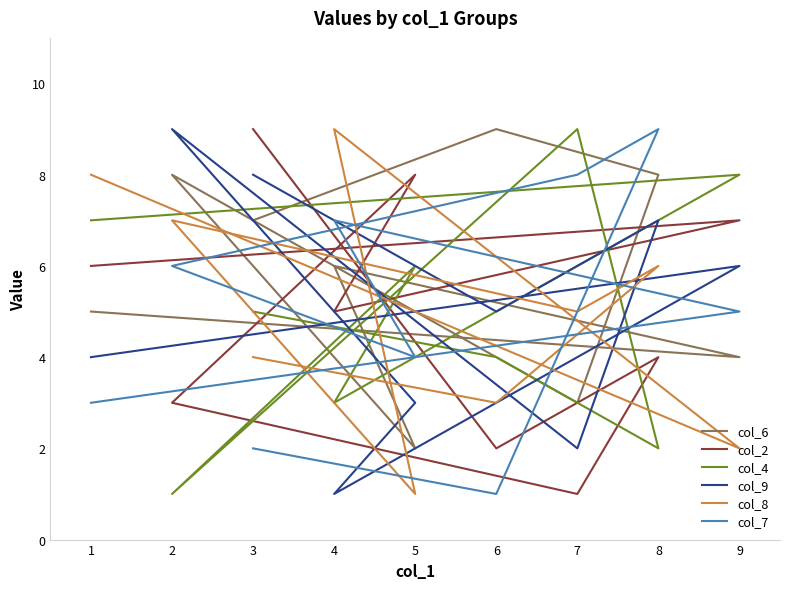

Between 6 and 5, which is larger?

6